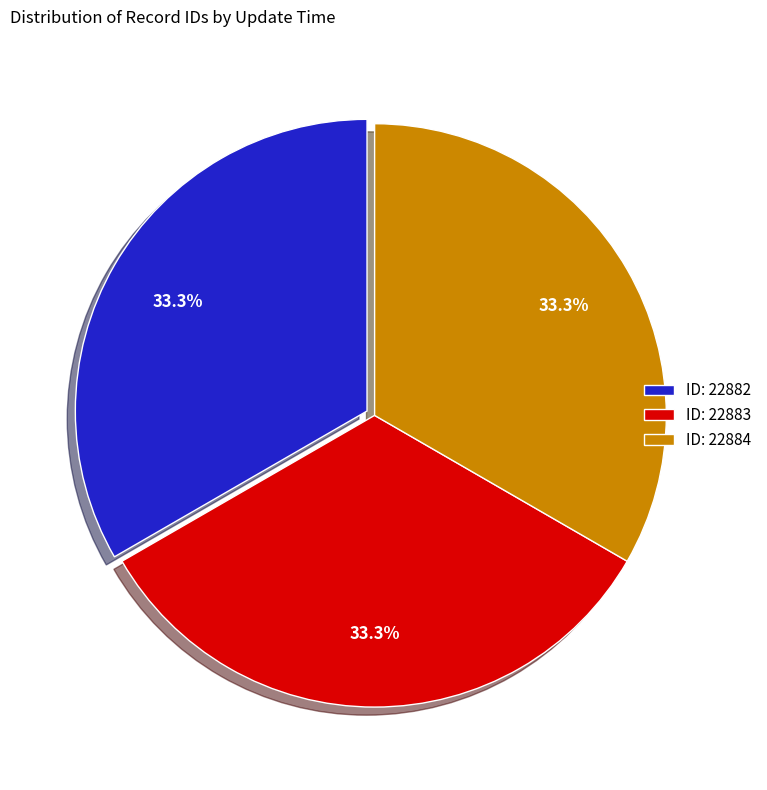

Do ID: 22884 and ID: 22882 together represent more than half of the pie?

Yes